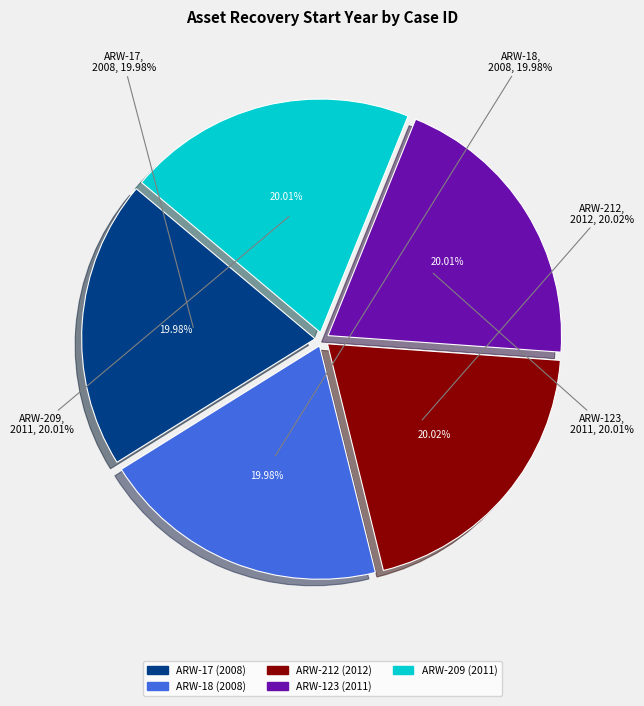

Between ARW-209 and ARW-17, which is larger?

ARW-209